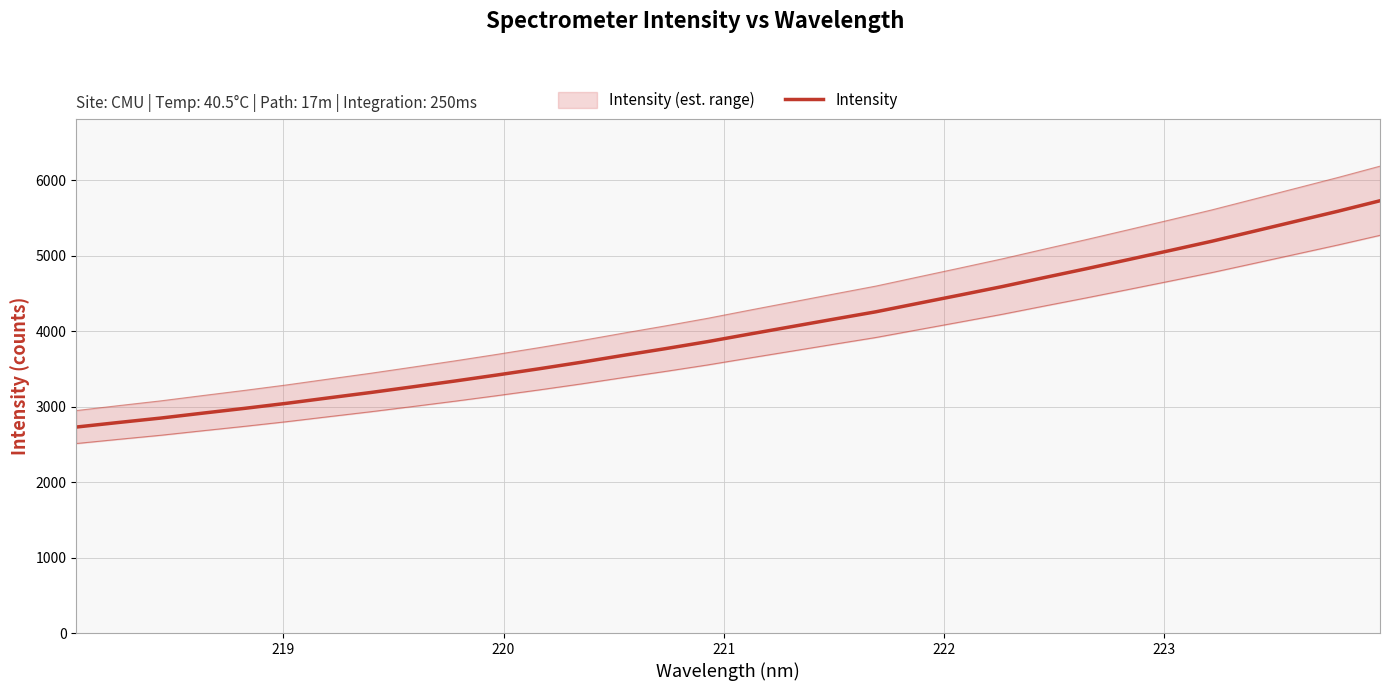

Reading right to left, extract all data points from this chart.

5727.3	5588.6	5455.8	5323.2	5191.2	5067.8	4946.1	4825.5	4708.1	4589.2	4477.4	4366.9	4255.8	4158.2	4059.4	3960.9	3860.6	3767.8	3679.1	3587.7	3501.4	3419.0	3339.2	3262.5	3187.2	3116.0	3043.8	2976.8	2912.9	2847.6	2789.2	2729.0